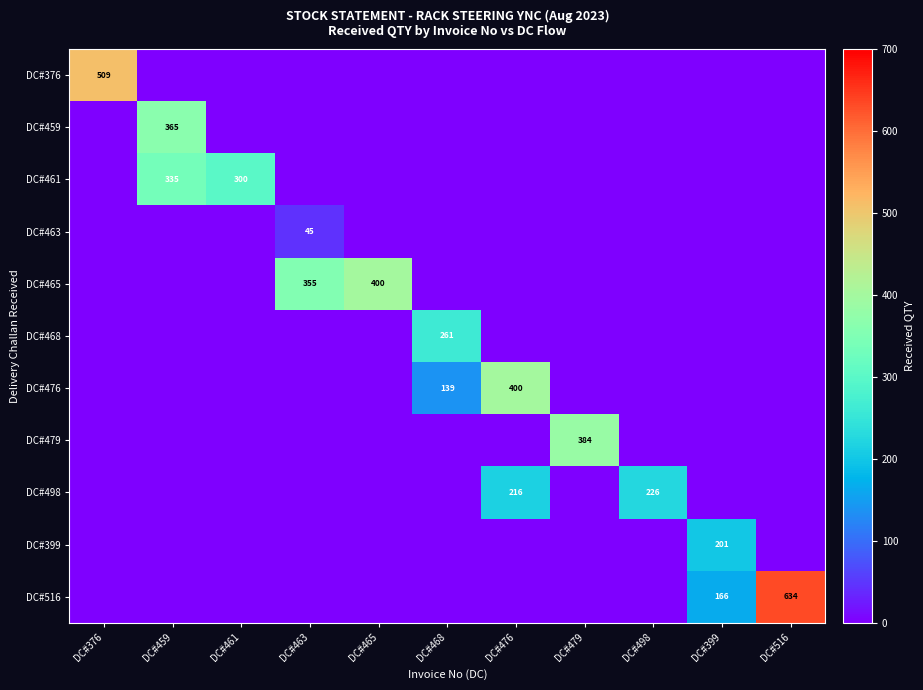

Is it true that DC#376 equals 509 at DC#376?

True